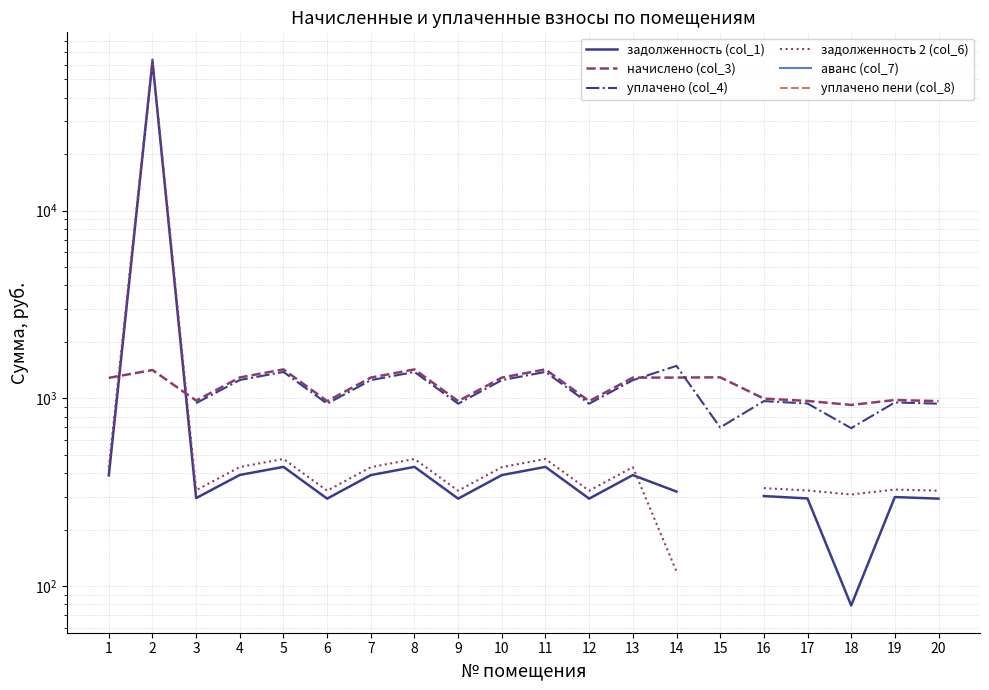

True or false: начислено (col_3) has a value of 404.2 at 10.

False